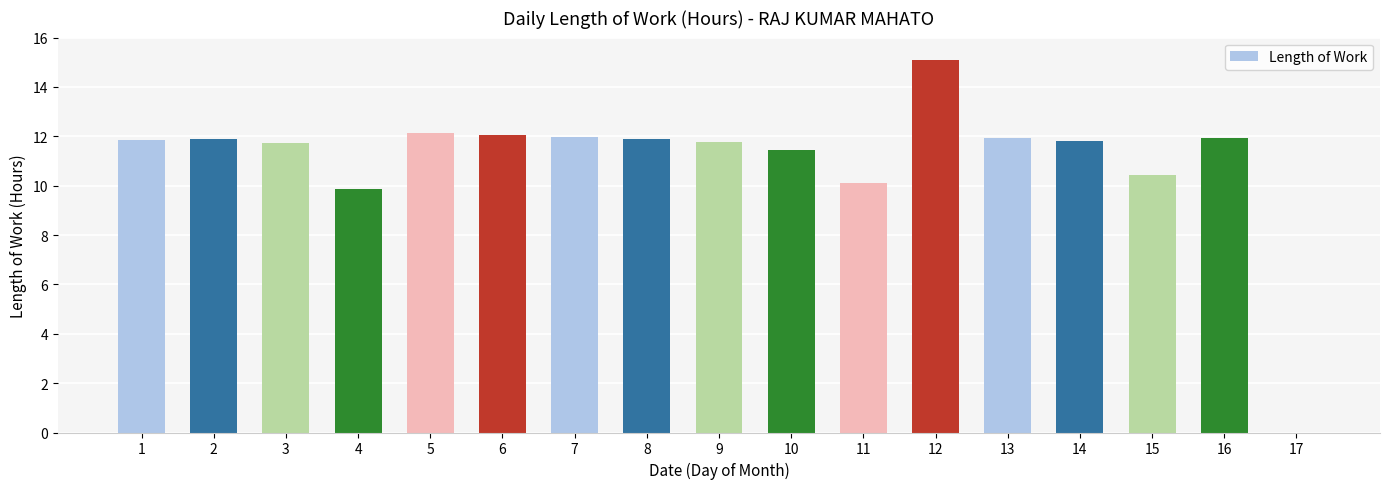

Read the value at 16.

11.9